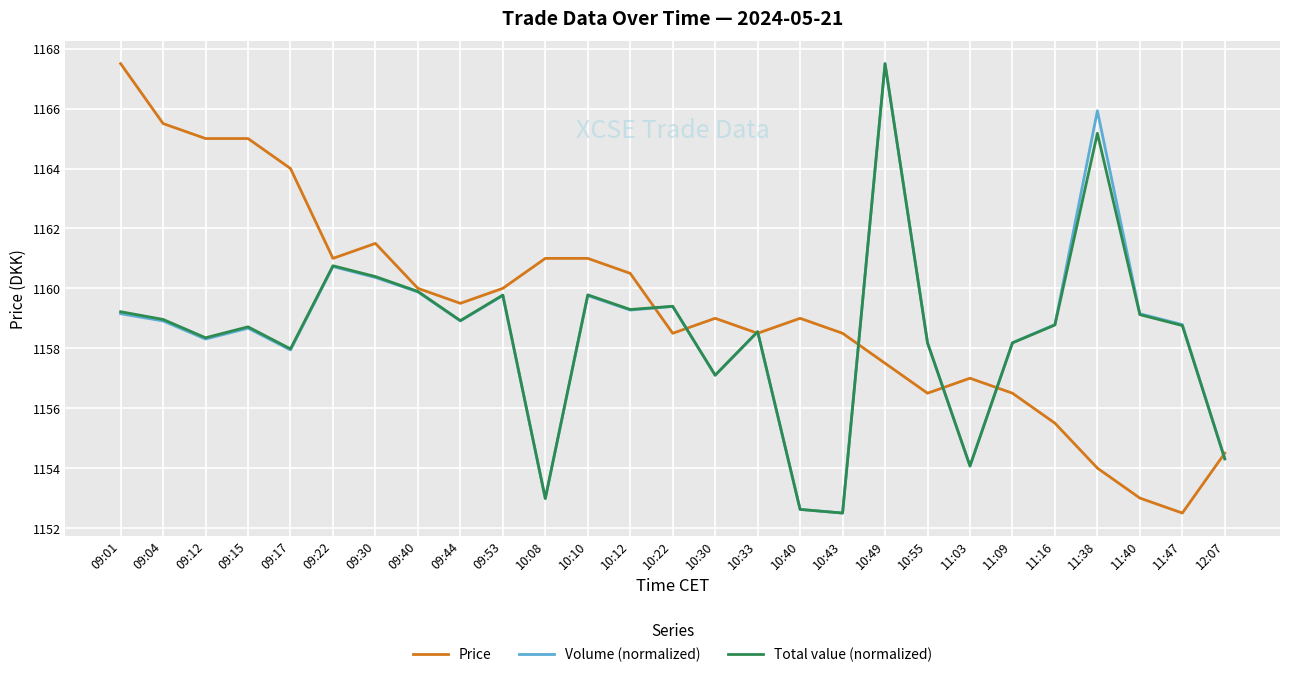

What is the total value across all series at 09:22?

3482.5